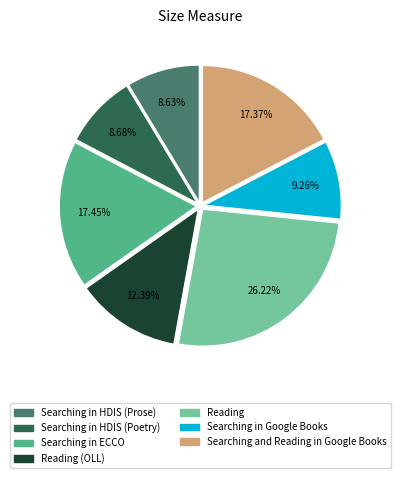

Does any single category account for the majority?

No